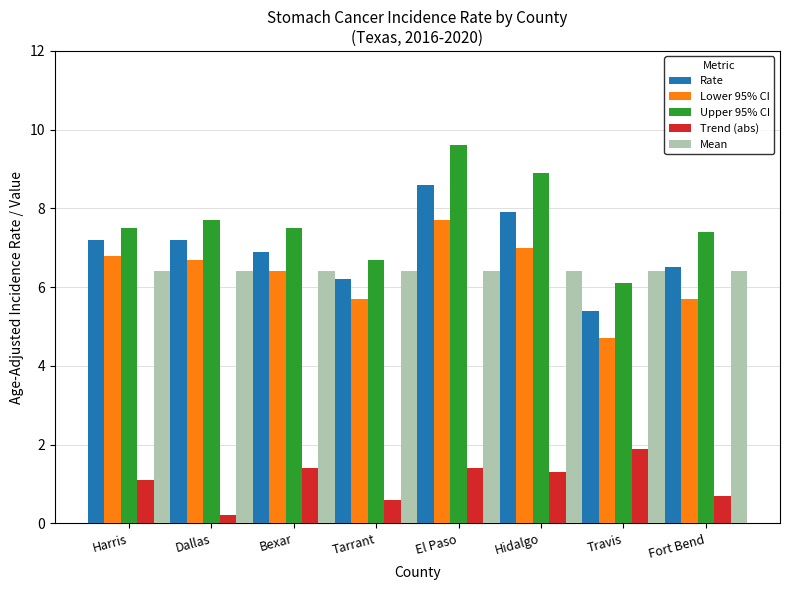

What is the lowest value of the Lower 95% CI series?

4.7